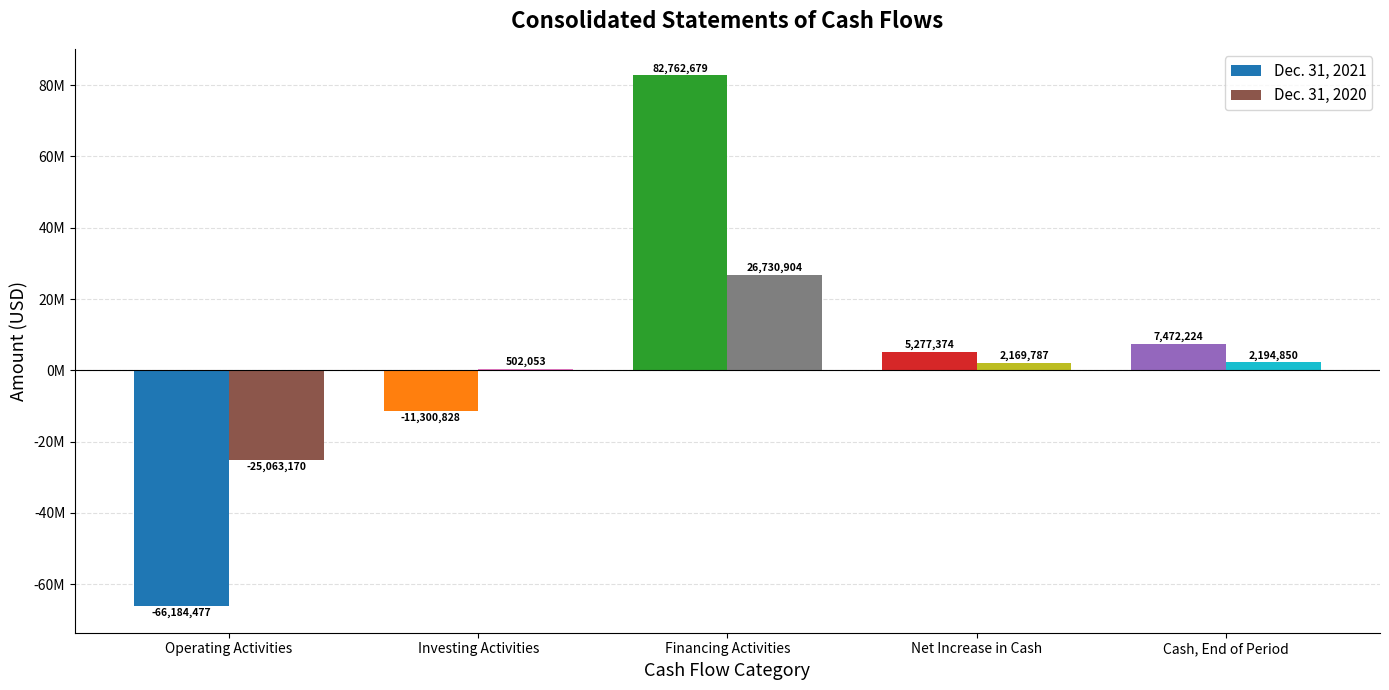

Are the bars grouped side by side (vs. stacked)?

Yes